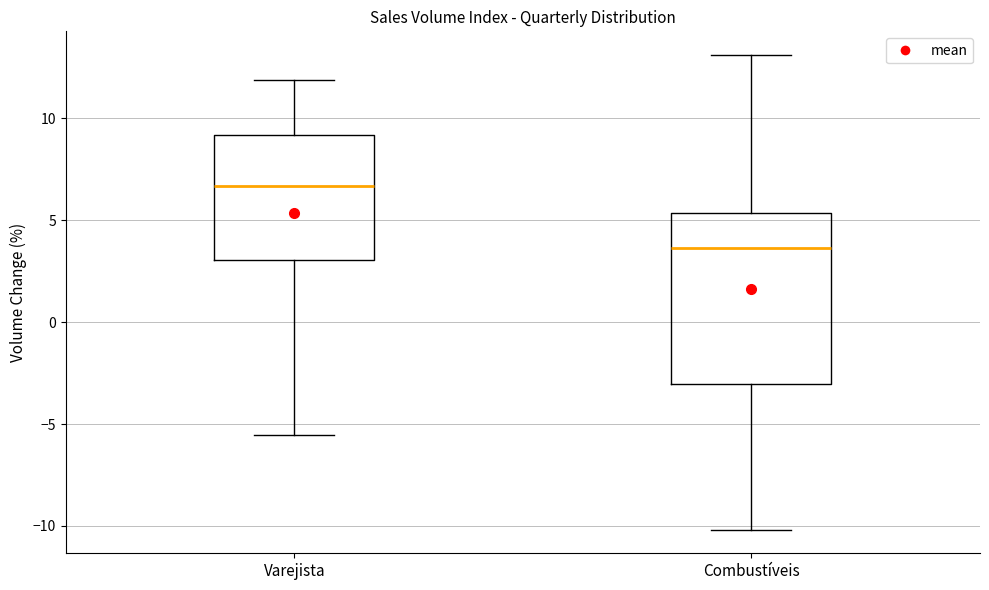

Which box is the tallest, from its lower edge to its upper edge?

Combustíveis